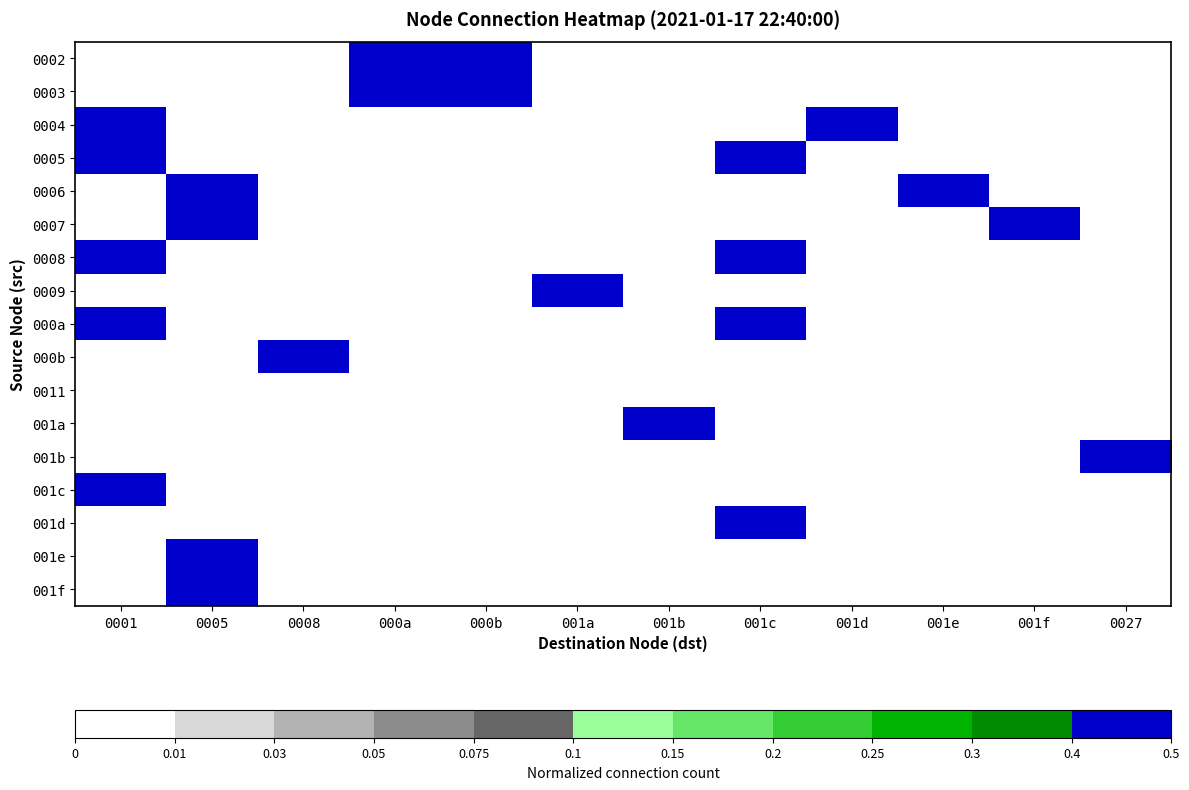

How many distinct data groups are displayed?

17